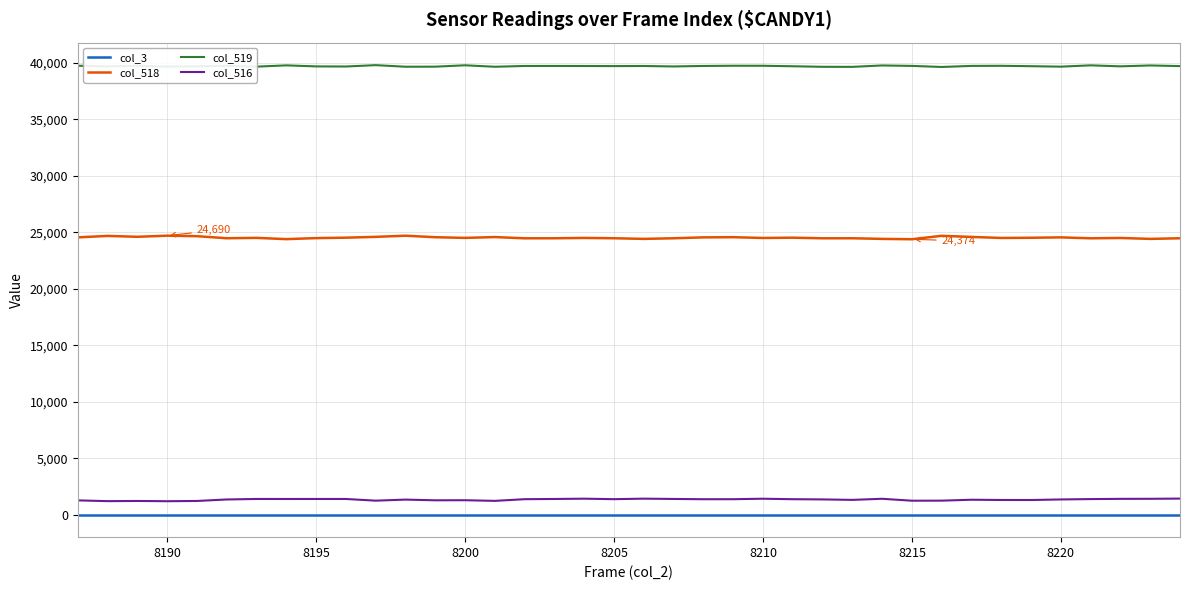

True or false: col_518 and col_3 cross at least once.

False